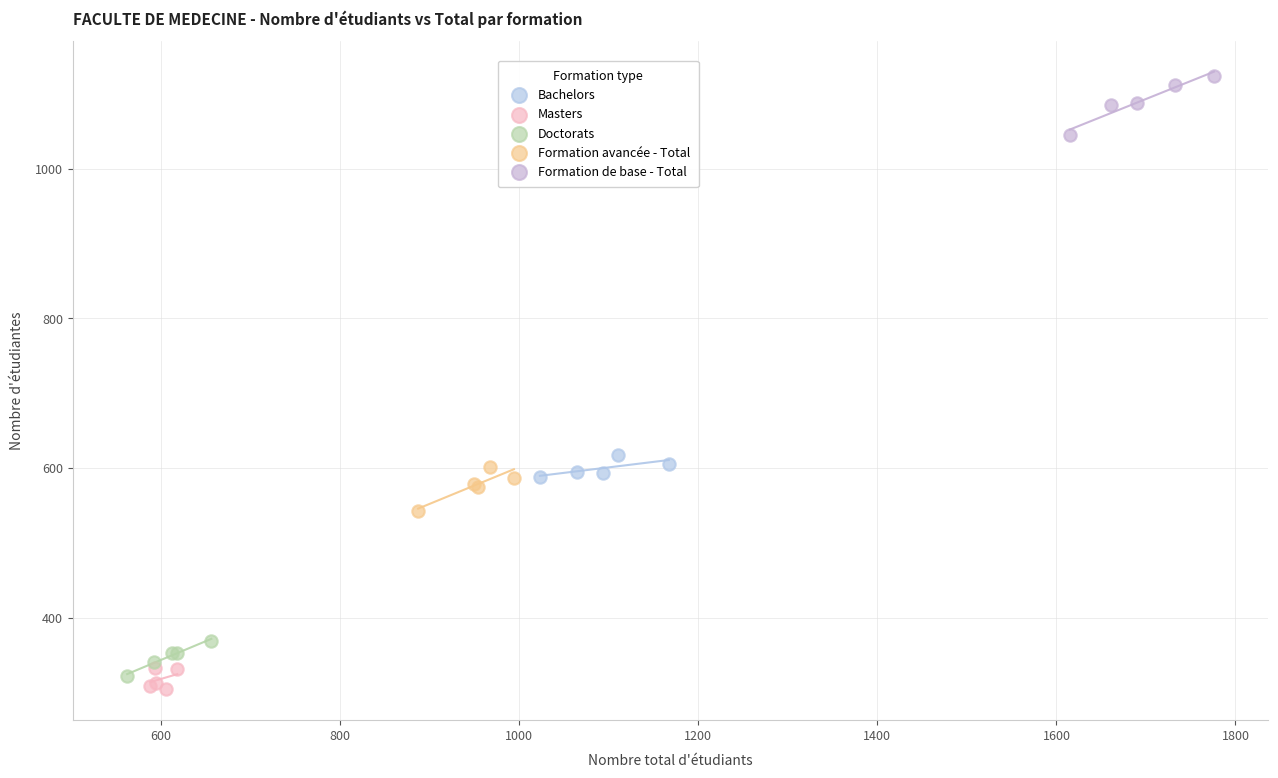

Which series contains the highest Y value?

Formation de base - Total